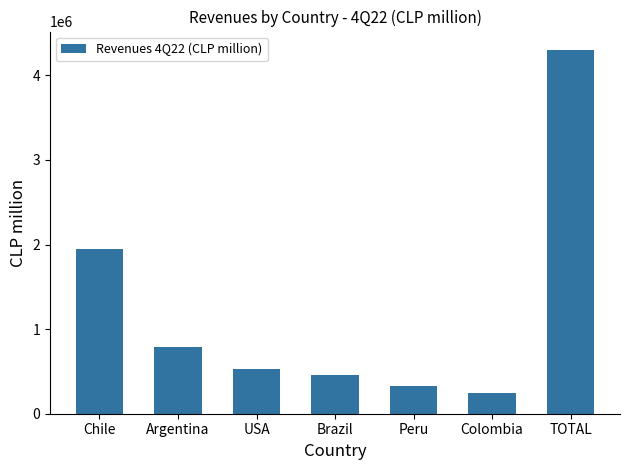

Which has a higher value, Colombia or TOTAL?

TOTAL